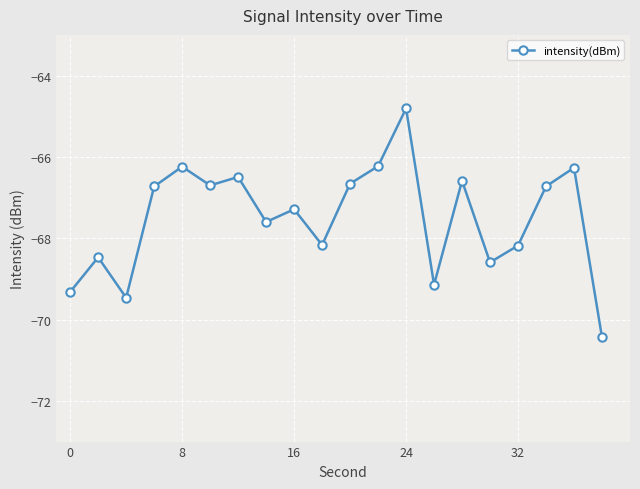

Is this an area chart (filled region under the line)?

No